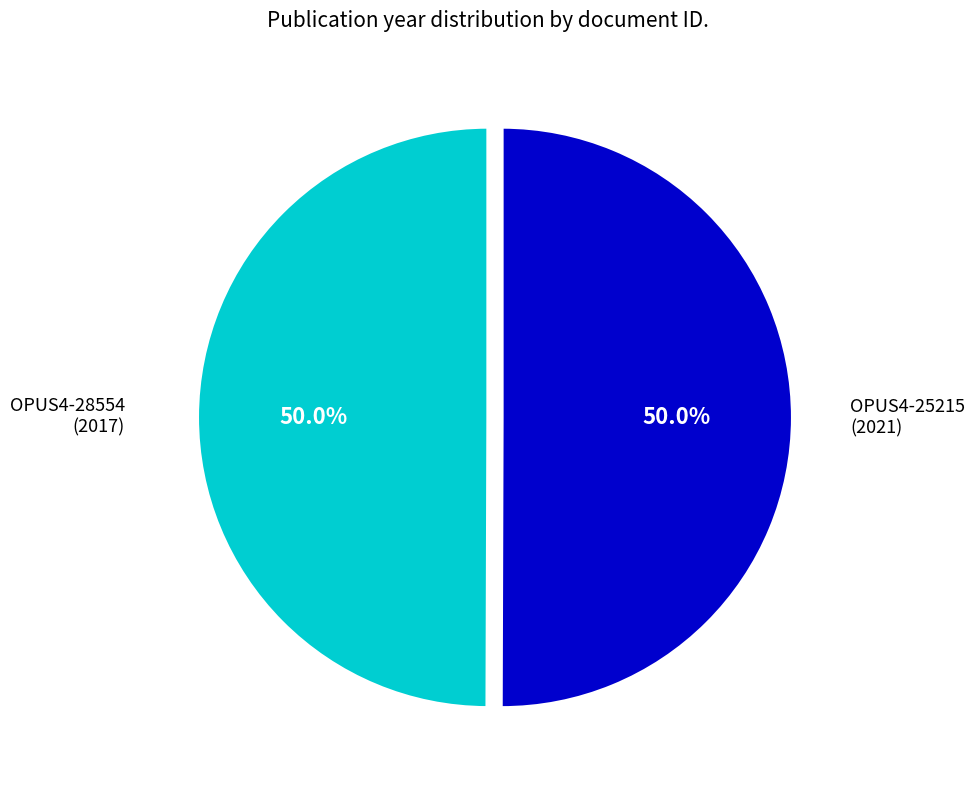

The OPUS4-25215 slice represents 50% of the pie. True or false?

True